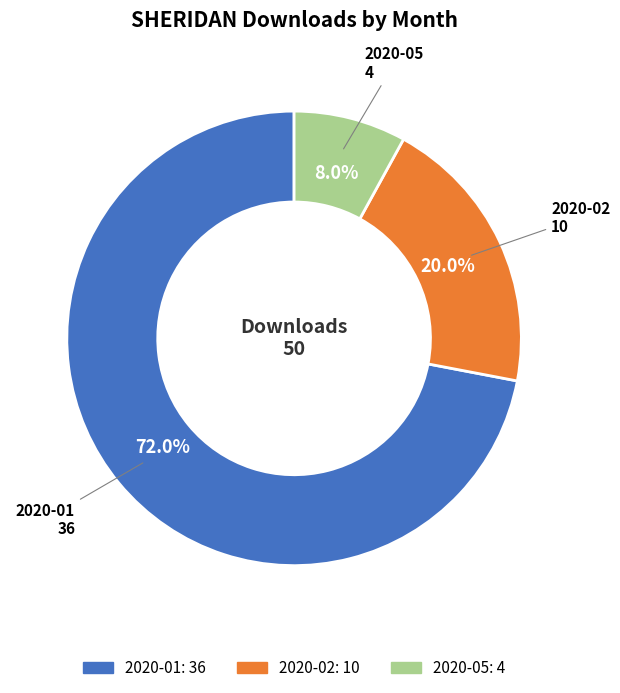

Is there any slice that represents more than half of the pie?

Yes